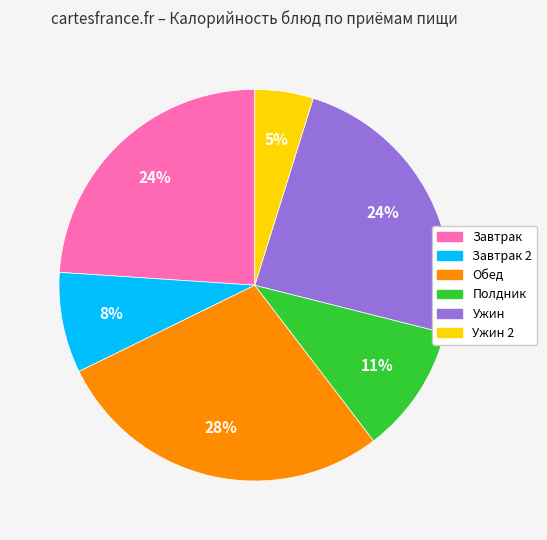

To the nearest percent, what is the average slice percentage?

17%